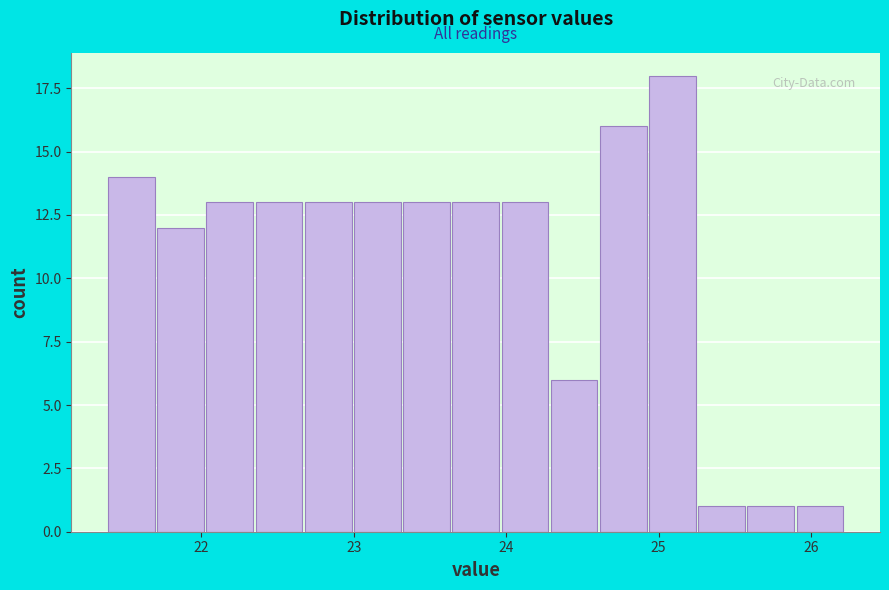

Around what value on the x-axis is the tallest bar? Give the approximate position of its centre, as read against the axis.

25.1